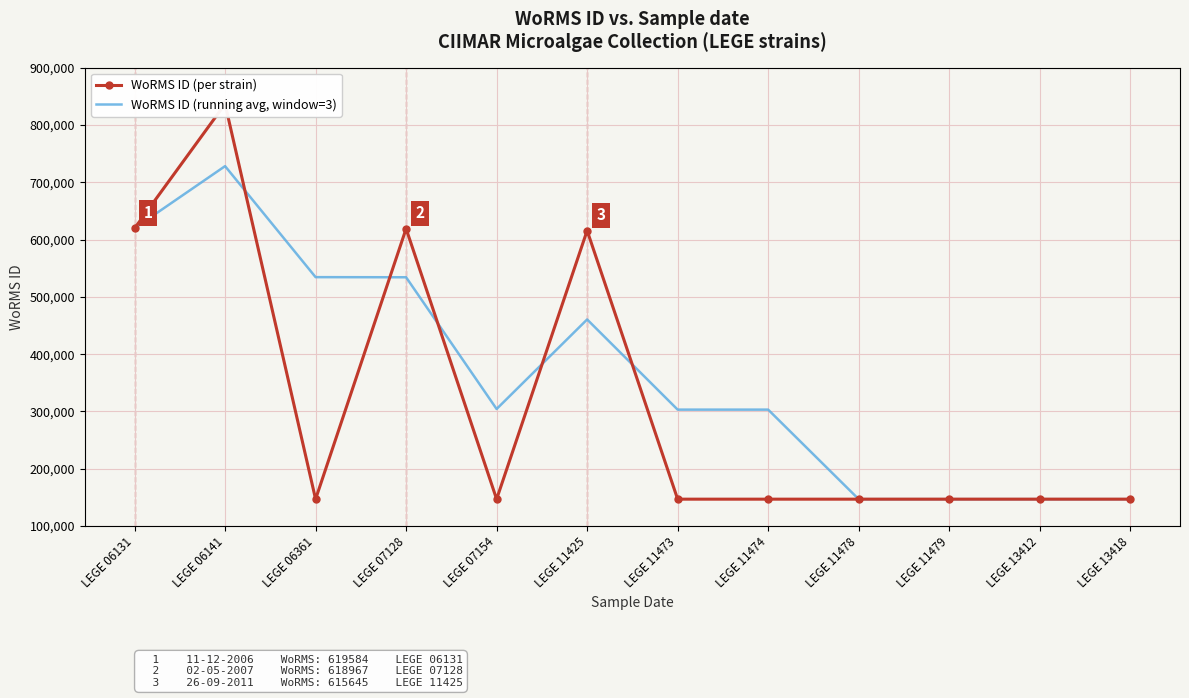

List the series in order of their peak value, lowest first.

WoRMS ID (running avg, window=3), WoRMS ID (per strain)